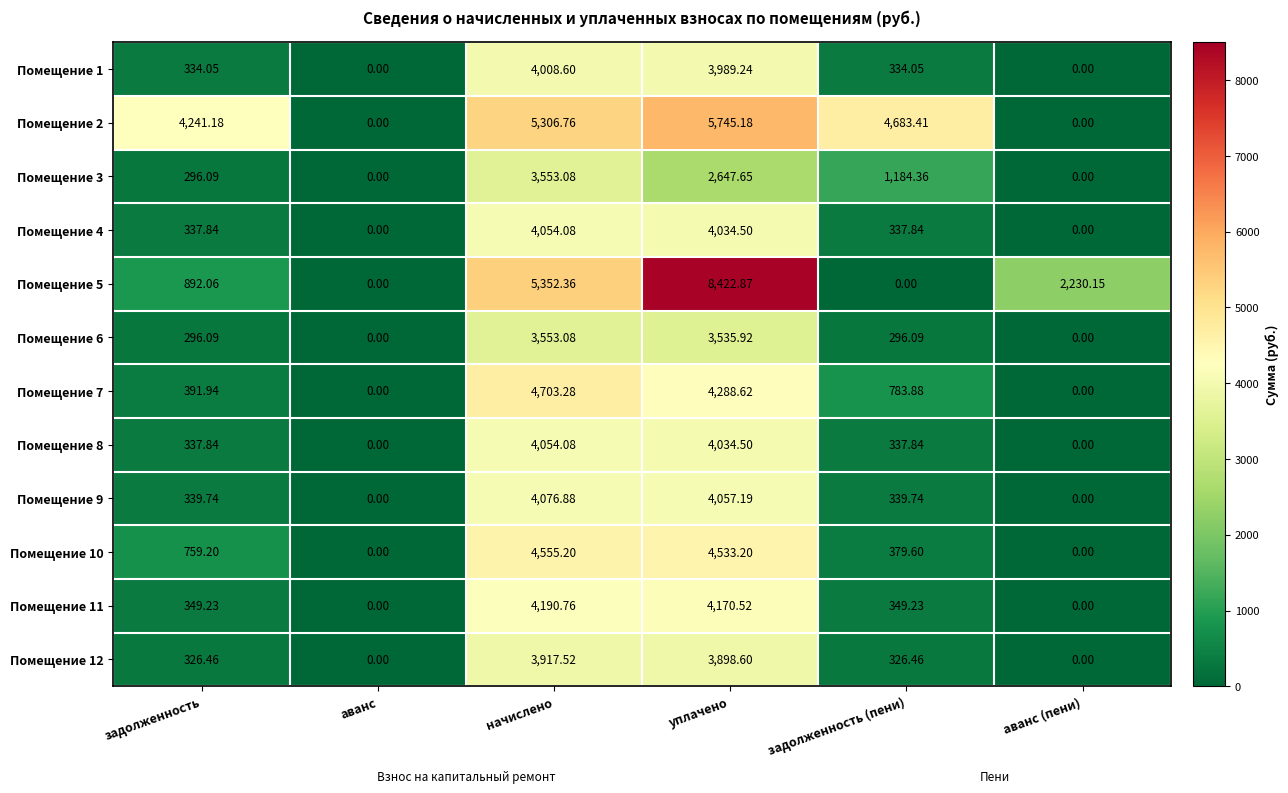

Where does the Помещение 7 series first go above 783?

начислено